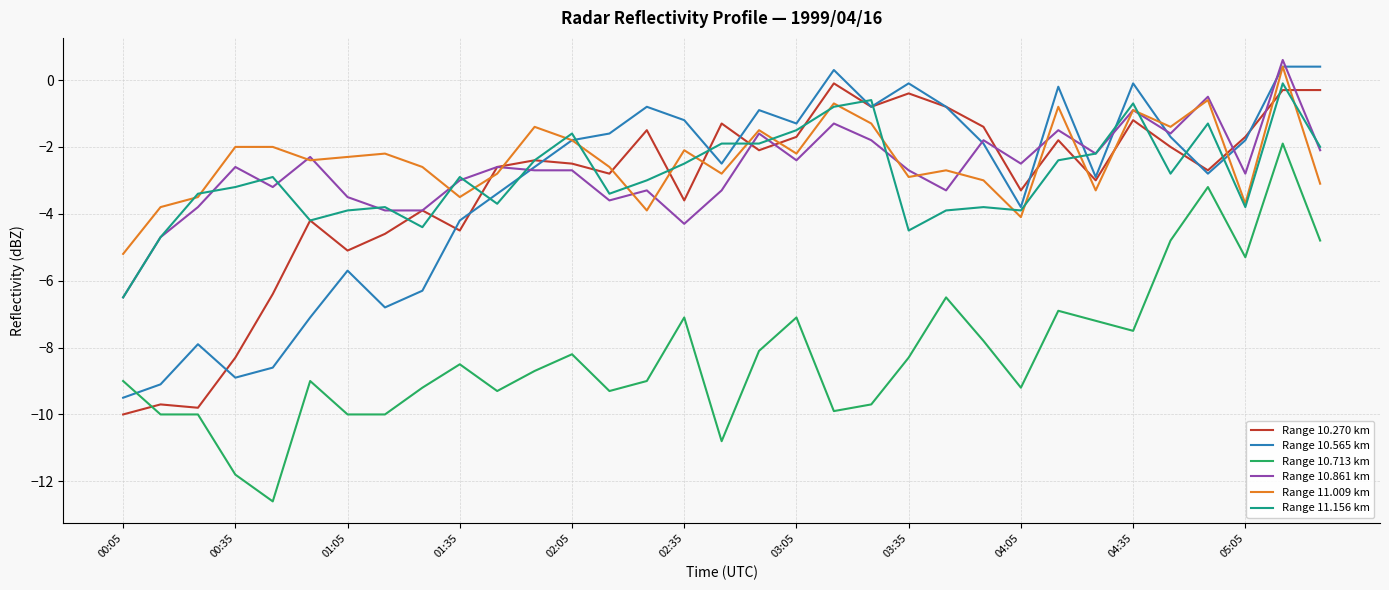

True or false: Range 11.156 km and Range 10.713 km intersect in this chart.

False